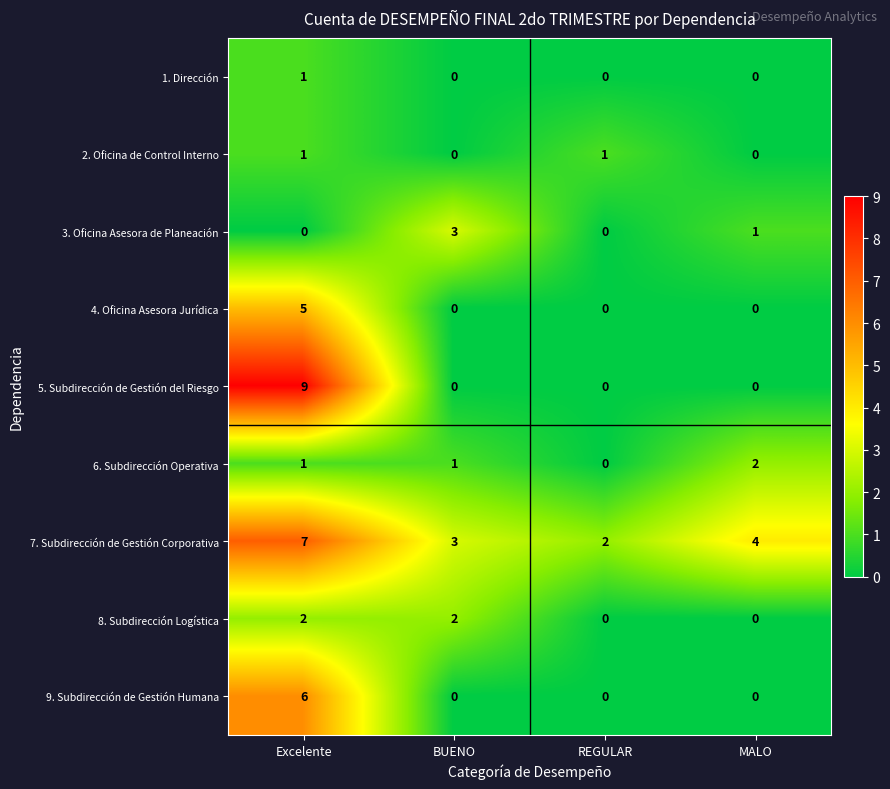

What is the spread (max minus min) of values at MALO?

4